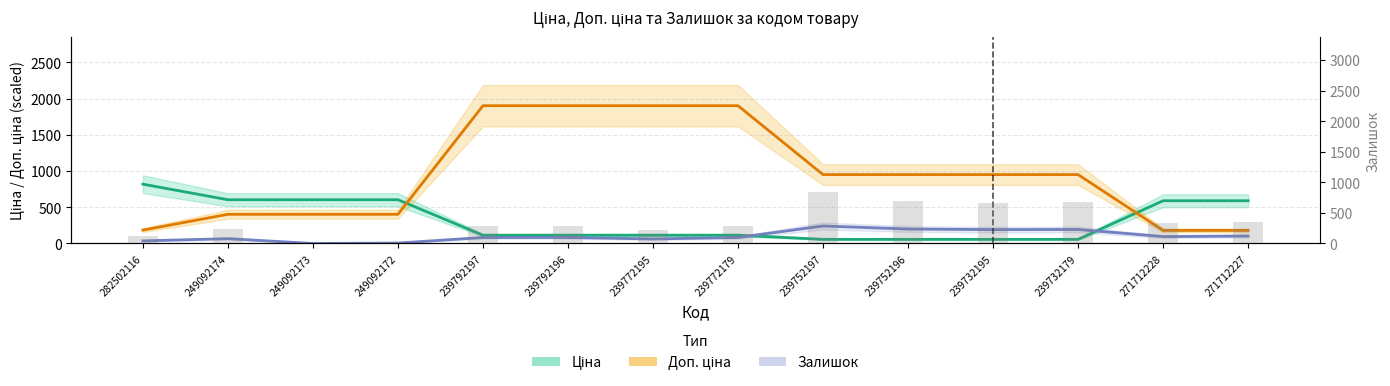

At how many categories does at least one series exceed 1496?

4